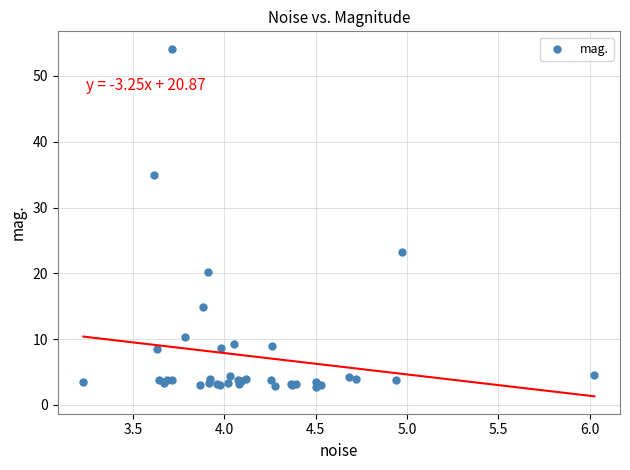

What Y value in the scatter plot is closest to 28?

23.3